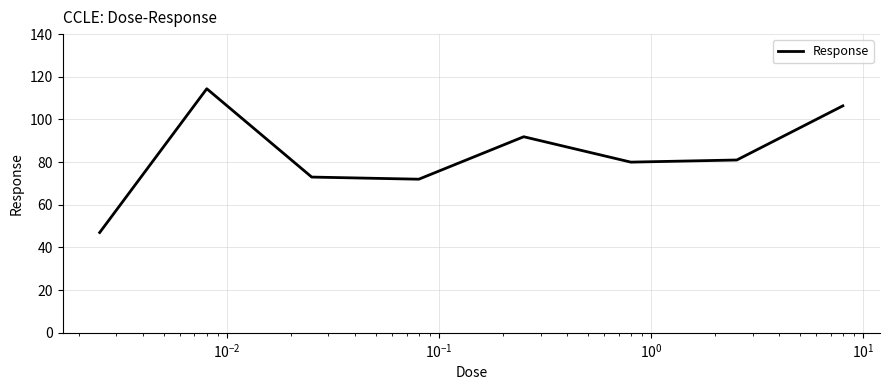

What is the greatest value displayed?

114.4